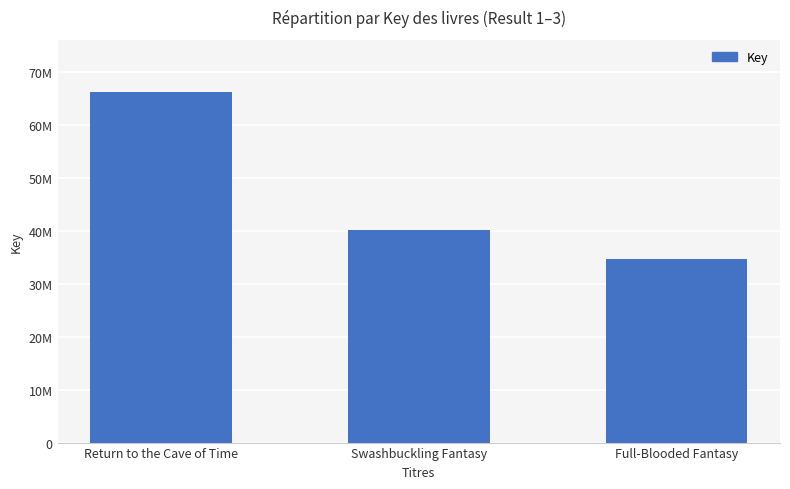

Does the chart contain any negative values?

No